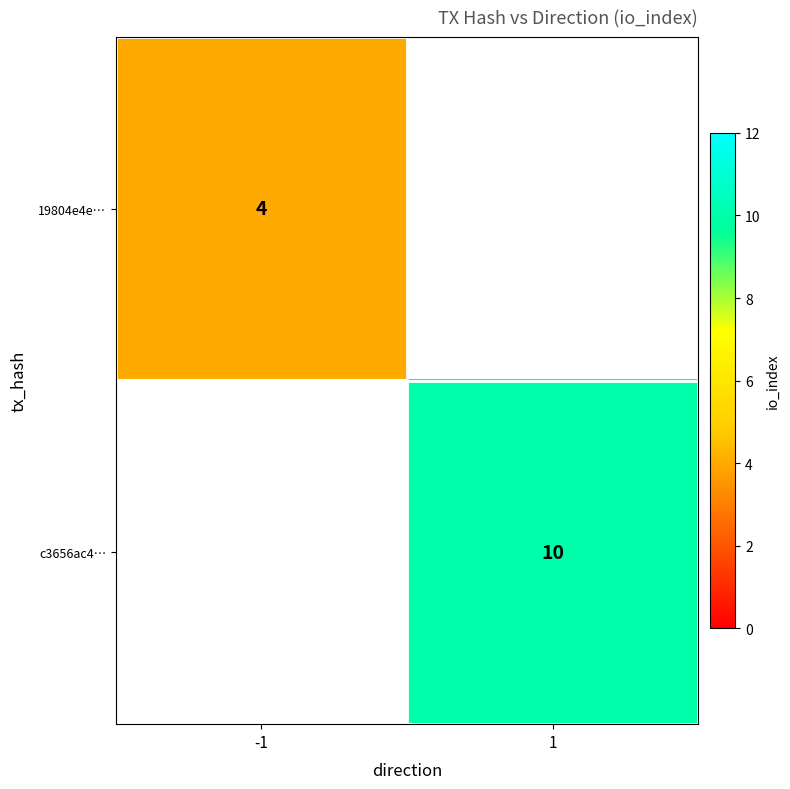

Is it true that c3656ac4… equals 10 at 1?

True